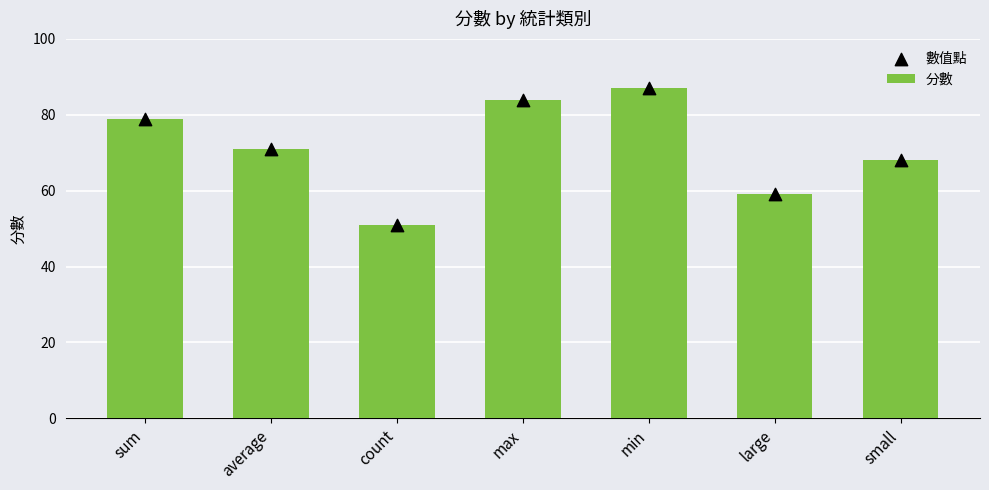

Which series reaches the minimum Y coordinate?

分數